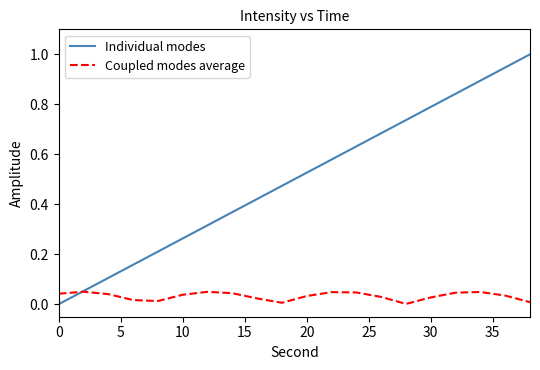

What is the maximum value shown in the chart?

1.0